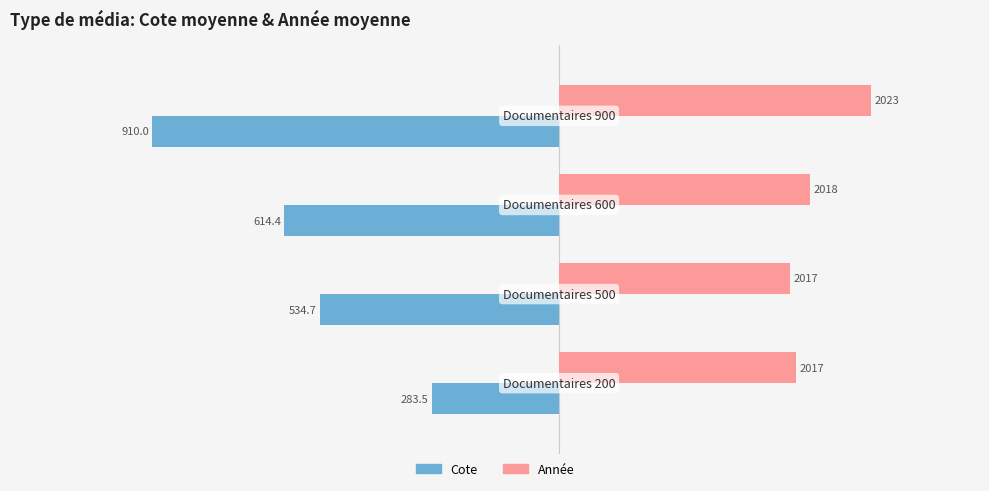

What are all the series names shown in the legend?

Cote, Année